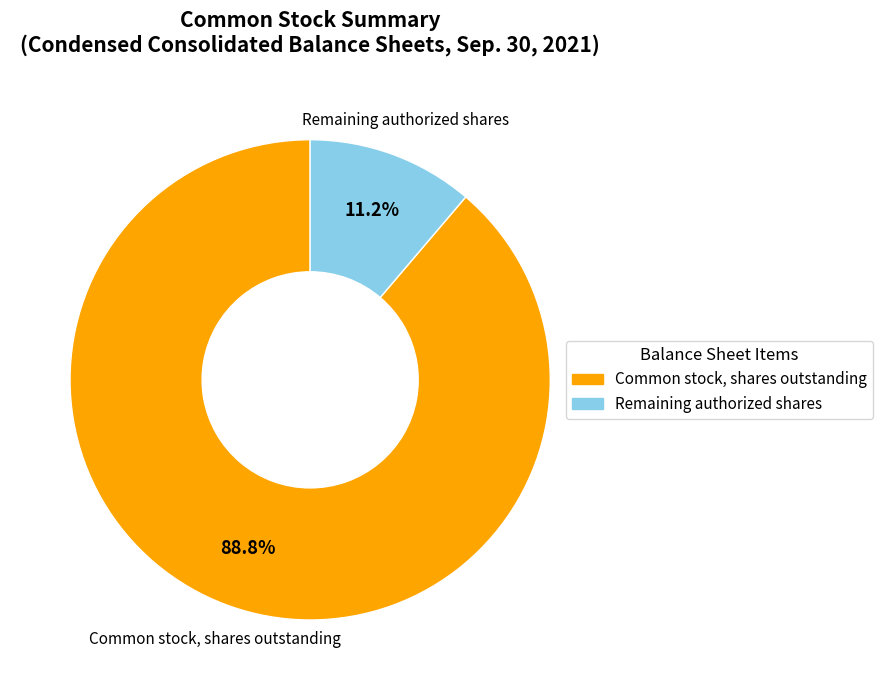

Is there any slice that represents more than half of the pie?

Yes